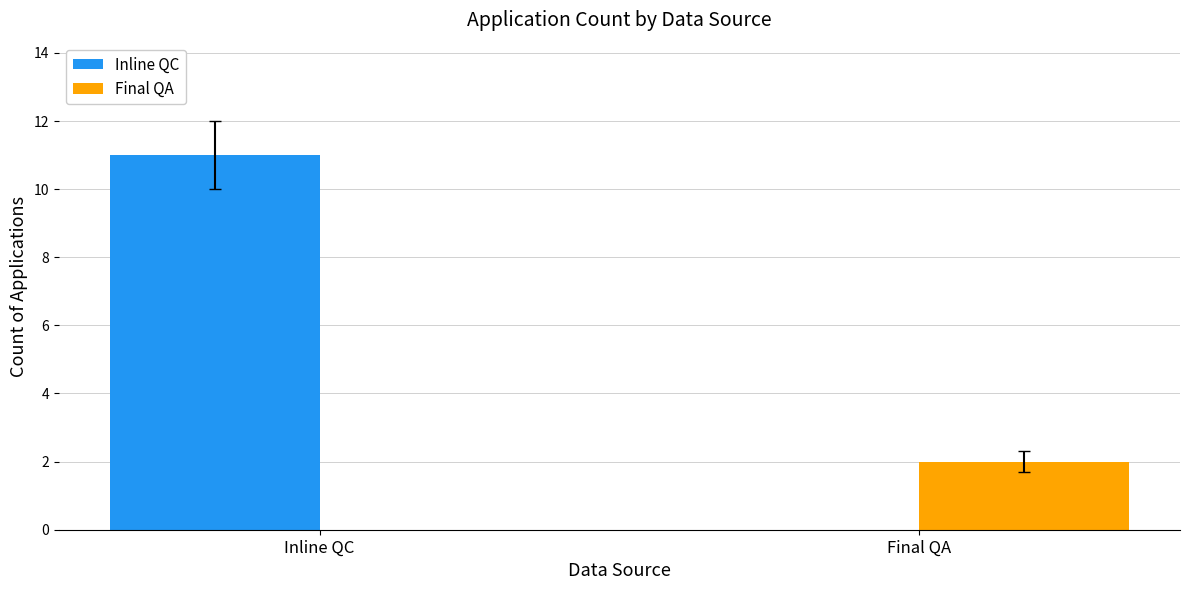

Which series has the largest total across all categories?

Inline QC